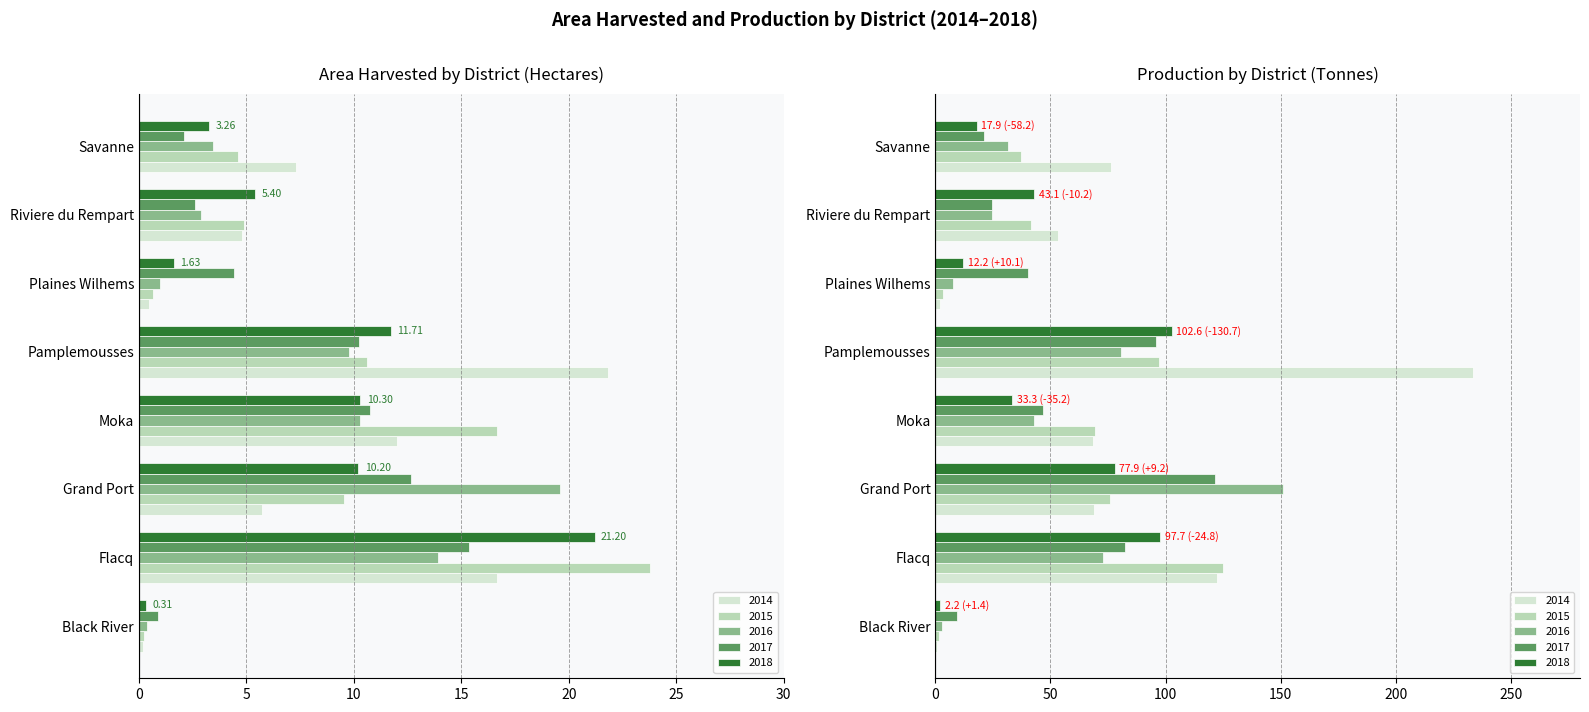

What is the difference between the Area 2014 values at Riviere du Rempart and Black River?

4.6